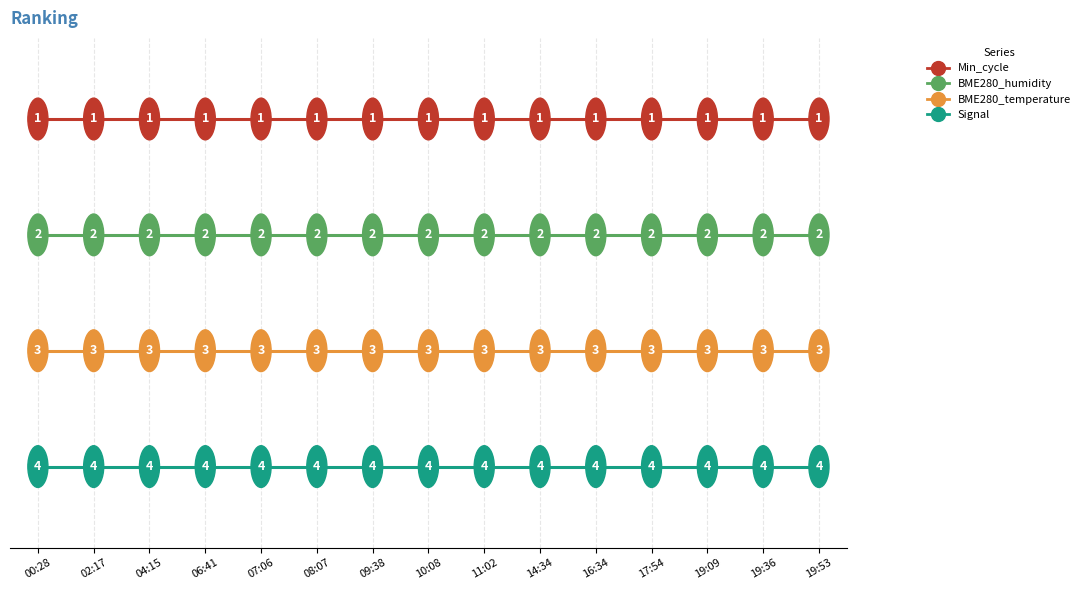

What is the greatest value displayed?

4